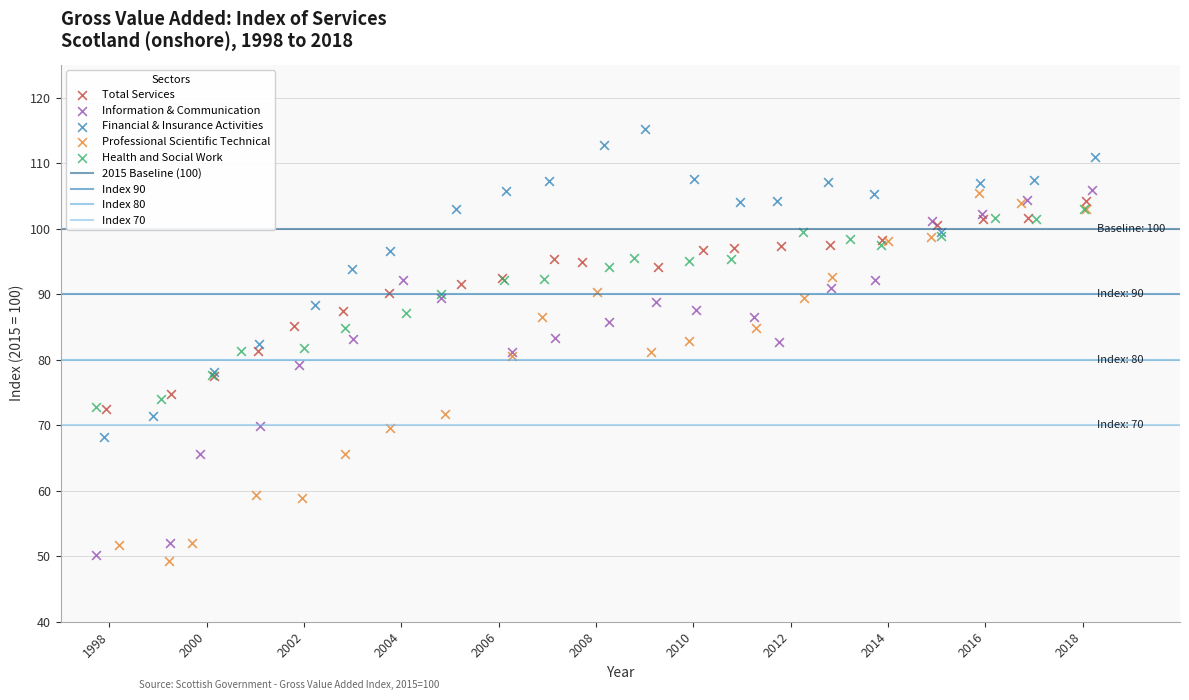

Which series reaches the maximum Y coordinate?

Financial & Insurance Activities